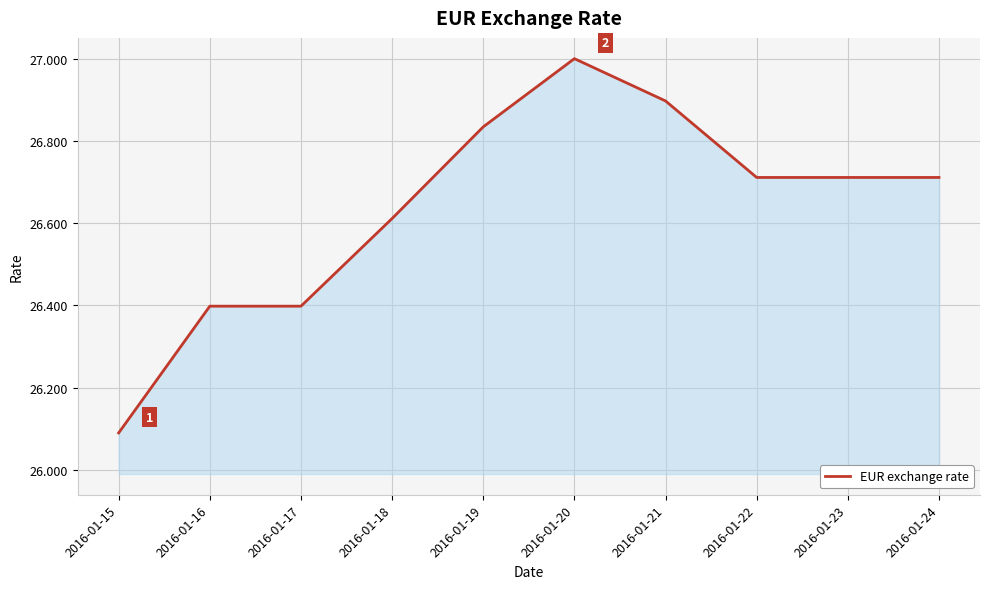

How many lines are shown in the chart?

1